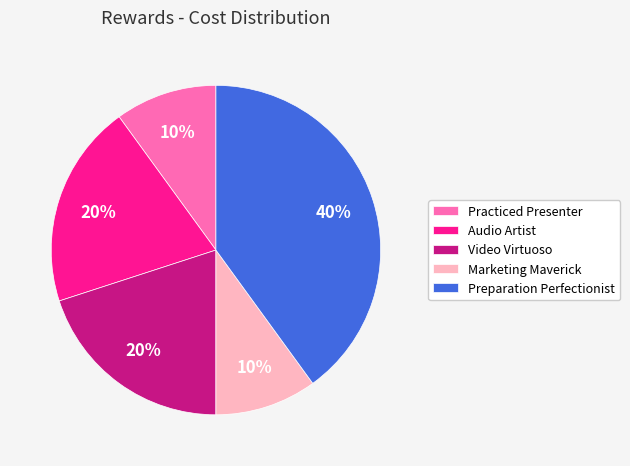

Do Marketing Maverick and Video Virtuoso together represent more than half of the pie?

No